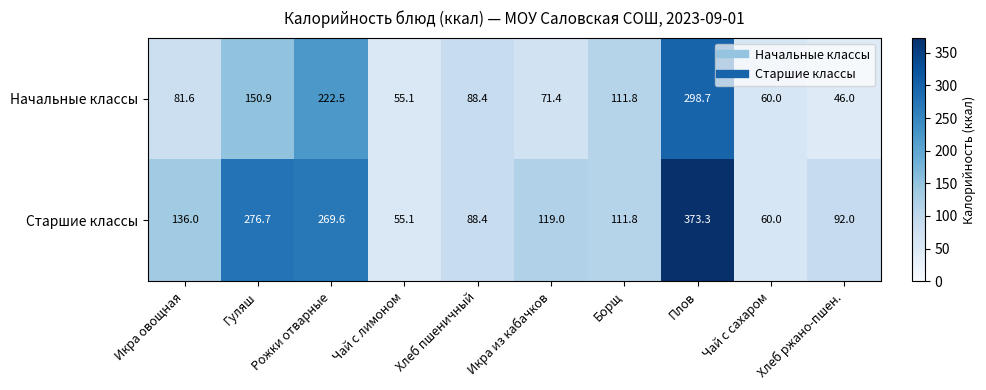

How many data points in Начальные классы are above 88?

5